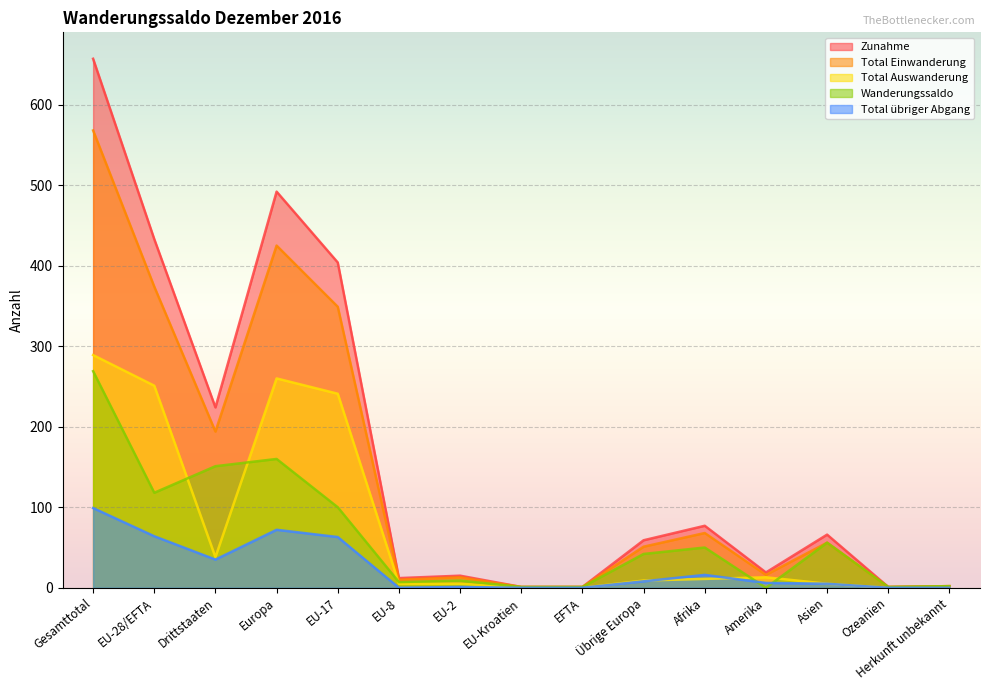

The Total übriger Abgang series shows -57 at Ozeanien. True or false?

False